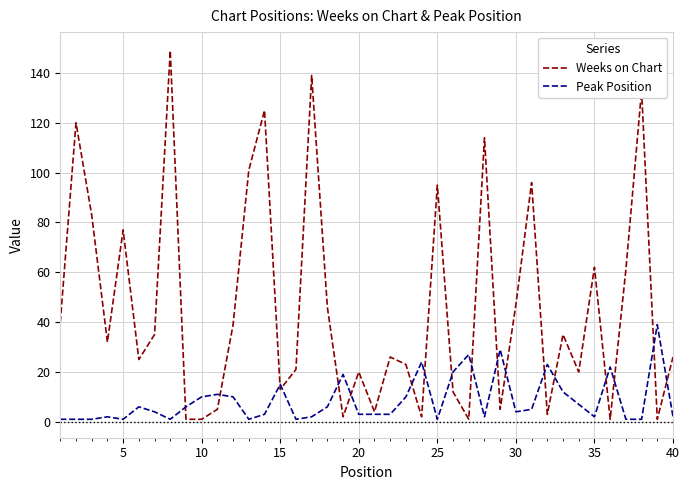

What is the average value of the Weeks on Chart series?

46